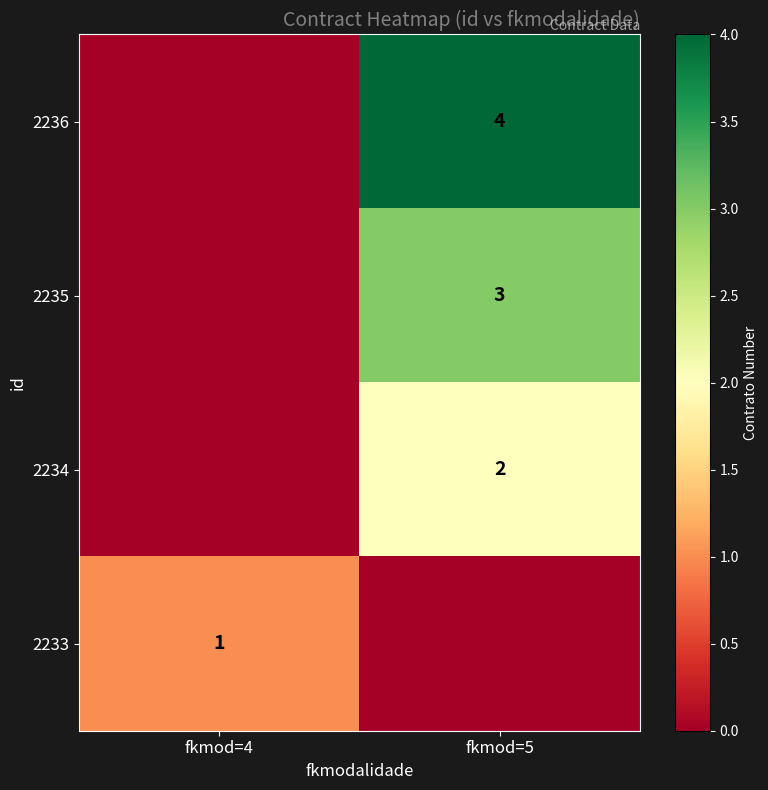

The 2236 series shows 4 at fkmod=5. True or false?

True